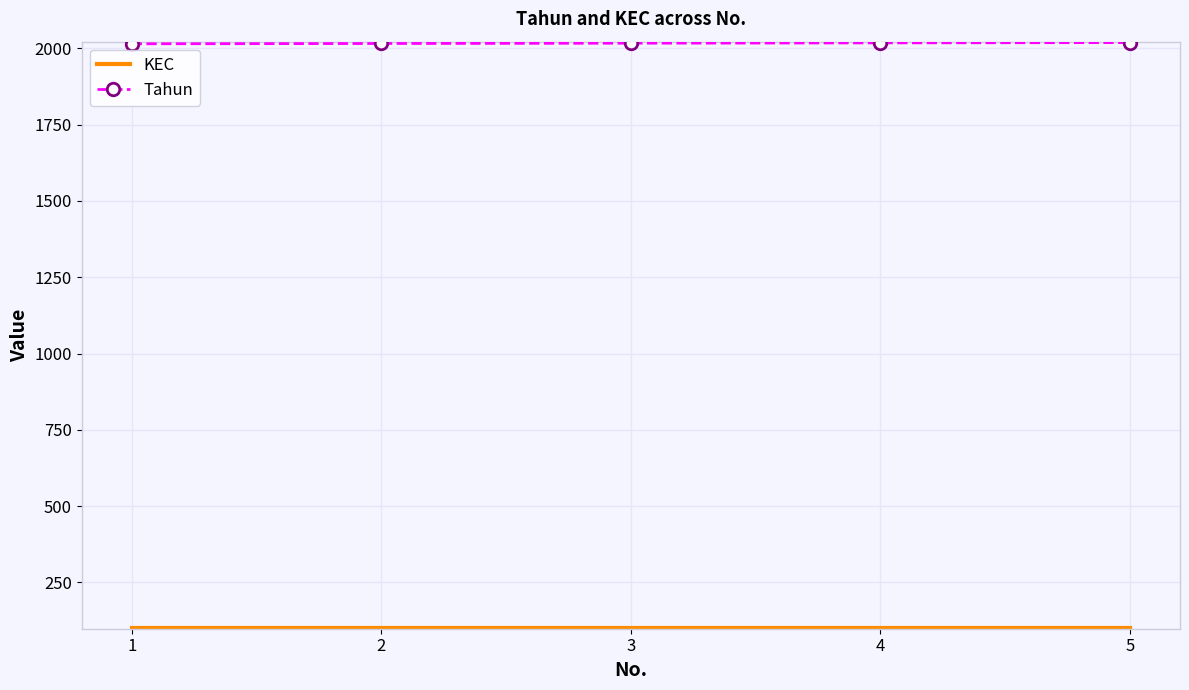

How many categories are shown in the chart?

5